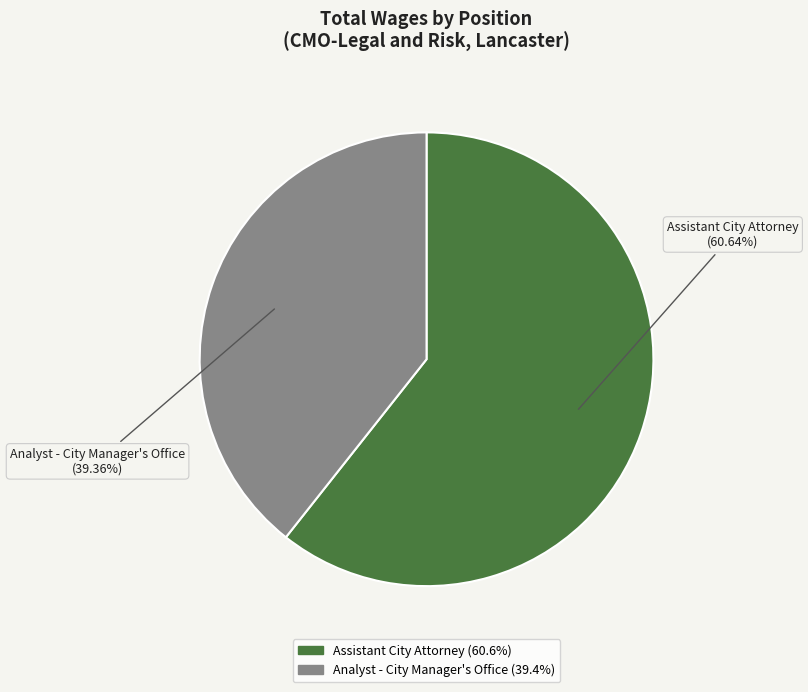

How many slices are in this pie chart?

2